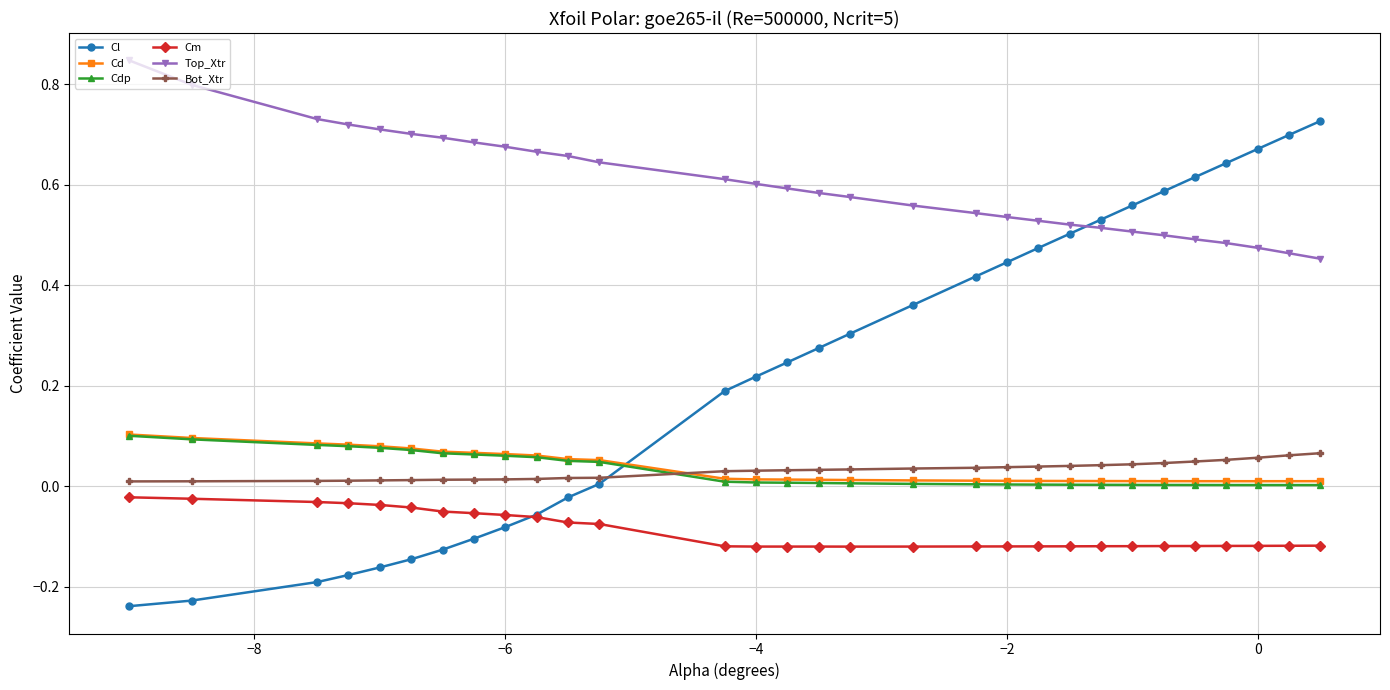

True or false: Cl and Cdp cross at least once.

True